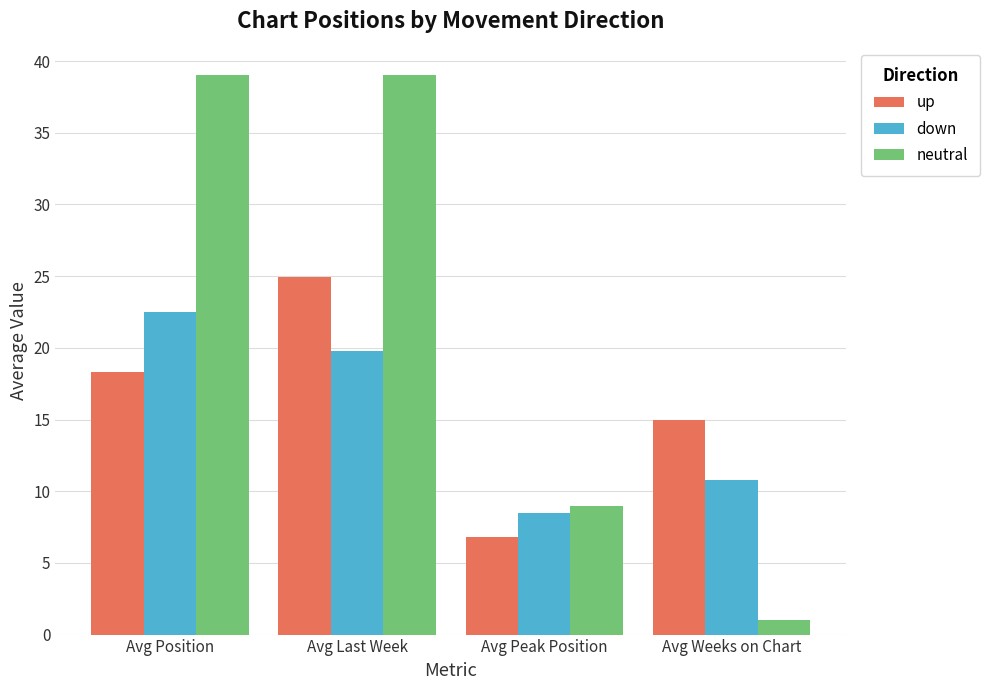

At which label is neutral closest to 20?

Avg Peak Position